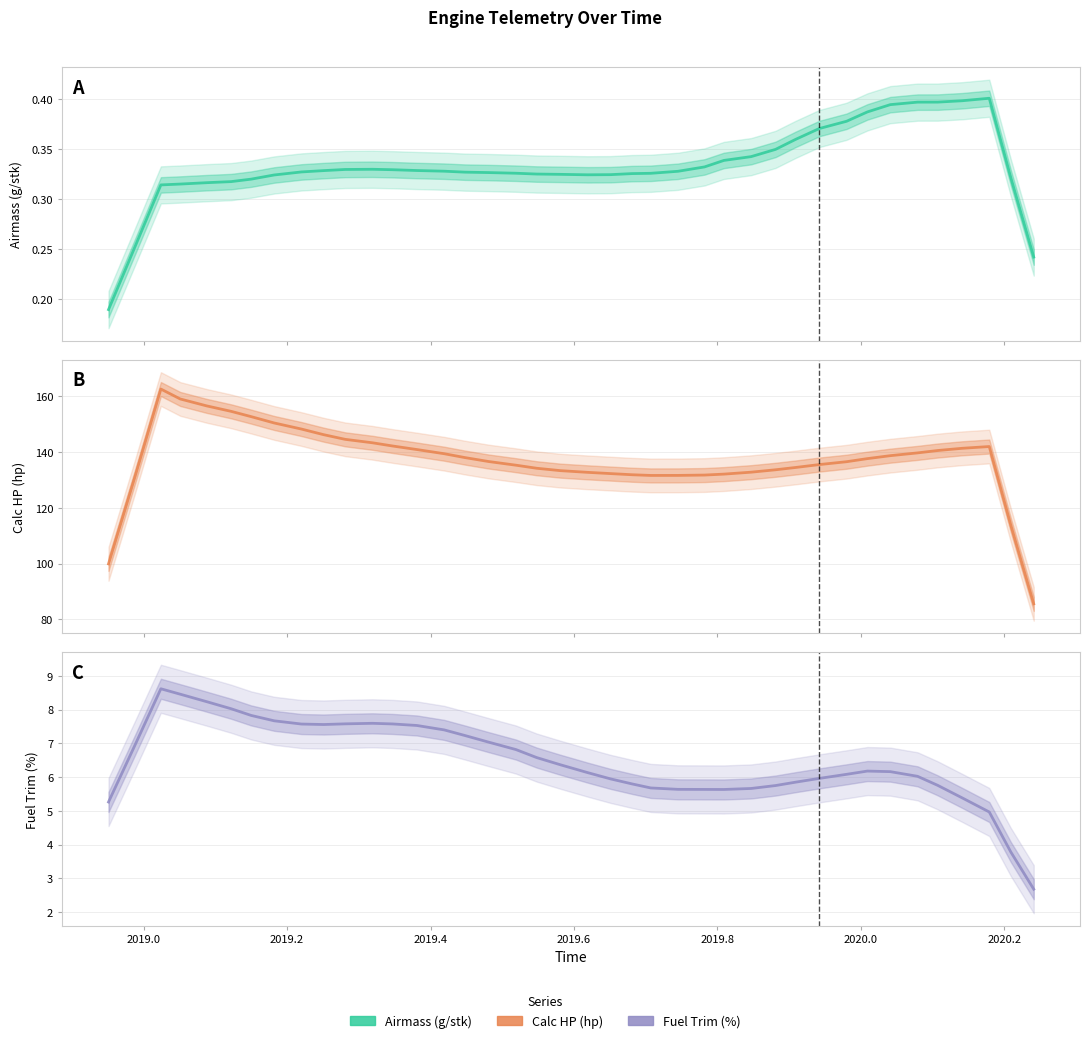

Rank the series by their maximum value, from lowest to highest.

Airmass (g/stk), Fuel Trim (%), Calc HP (hp)